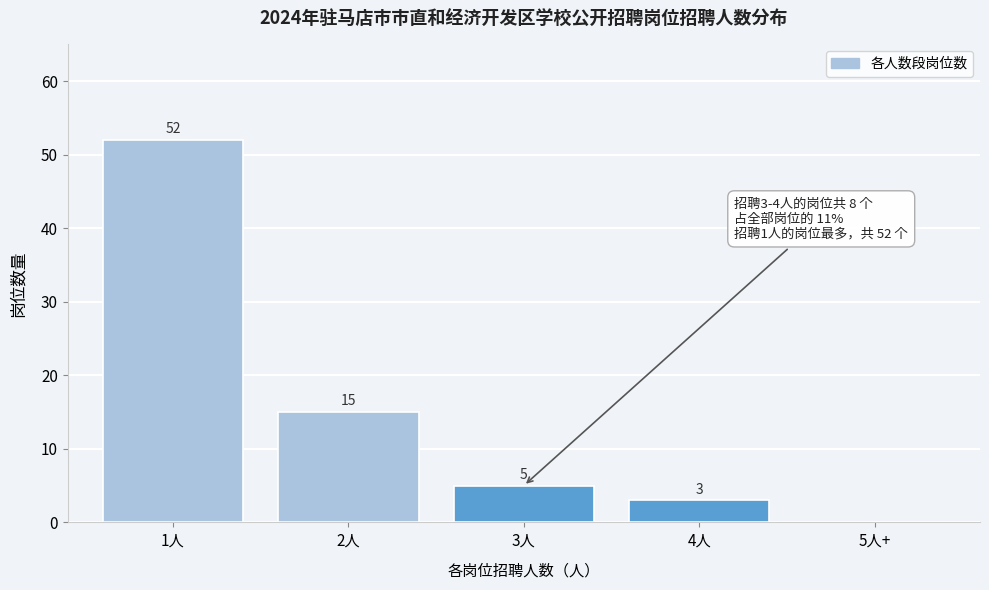

Reading right to left, extract all data points from this chart.

5人+=0	4人=3	3人=5	2人=15	1人=52